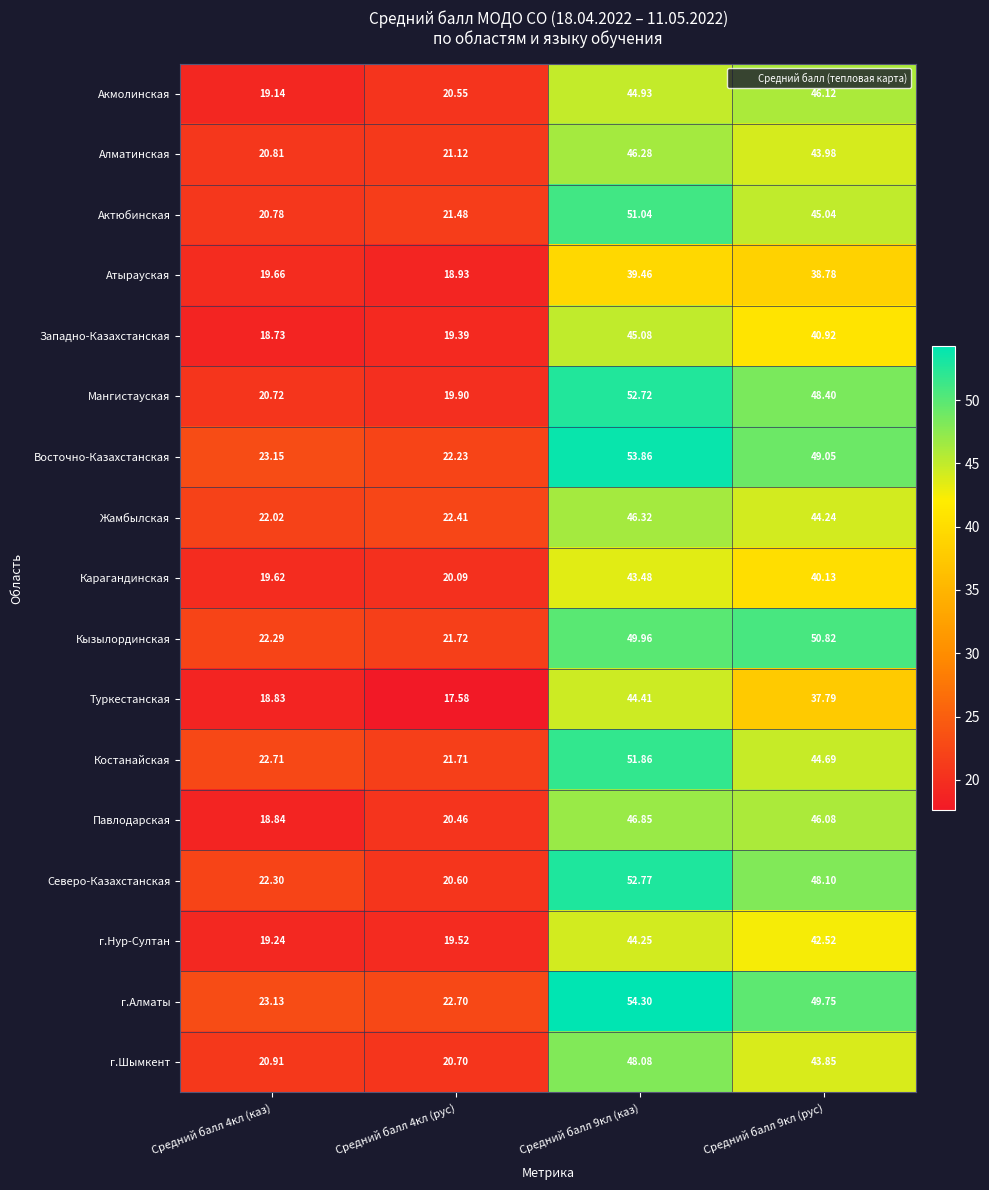

Is the value of Восточно-Казахстанская at Средний балл 4кл (рус) greater than the value of Северо-Казахстанская at Средний балл 9кл (рус)?

No